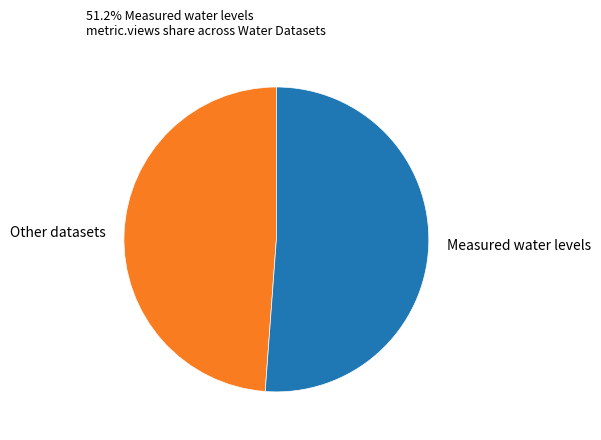

Does any single category account for the majority?

Yes